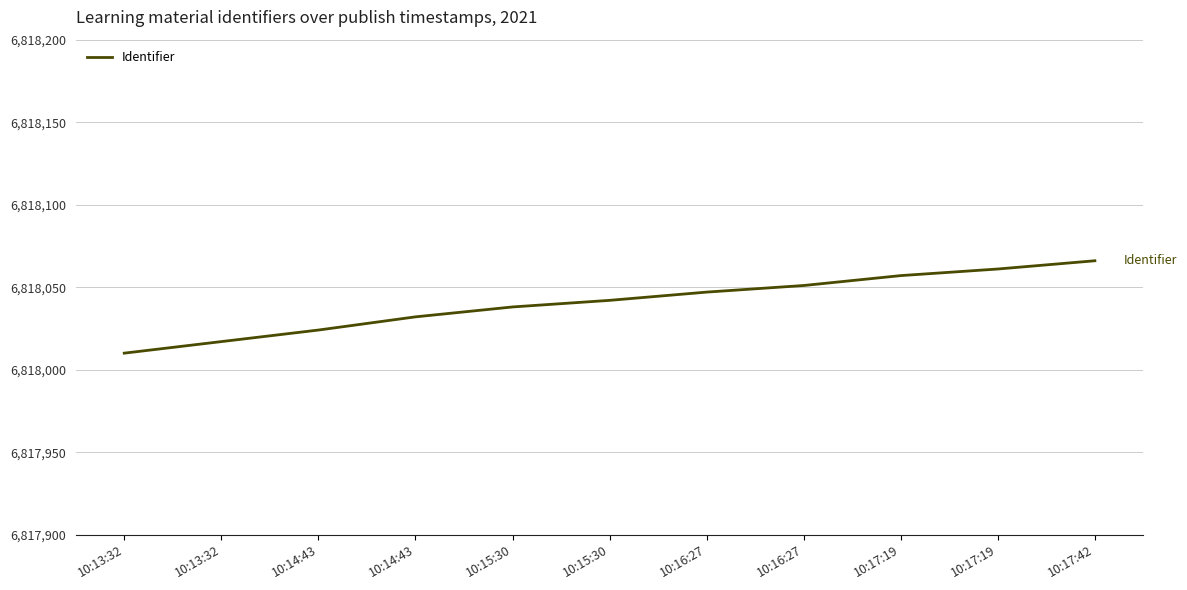

What is the approximate value at 10:16:27, to the nearest 10?

6818050